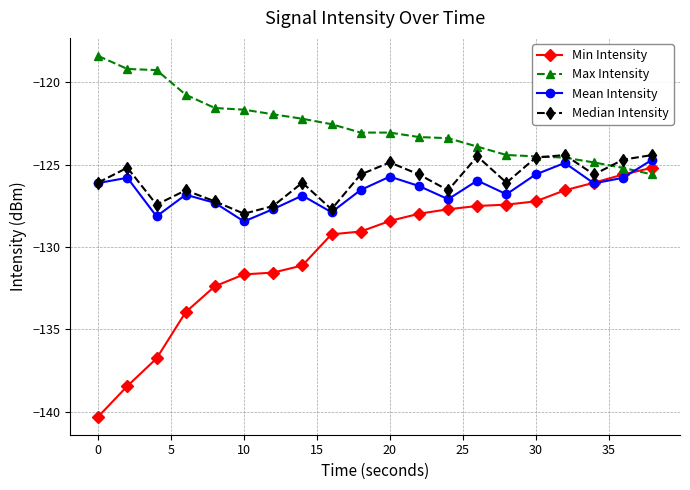

What is the value of the Min Intensity point at the 3rd from the left?

-136.8